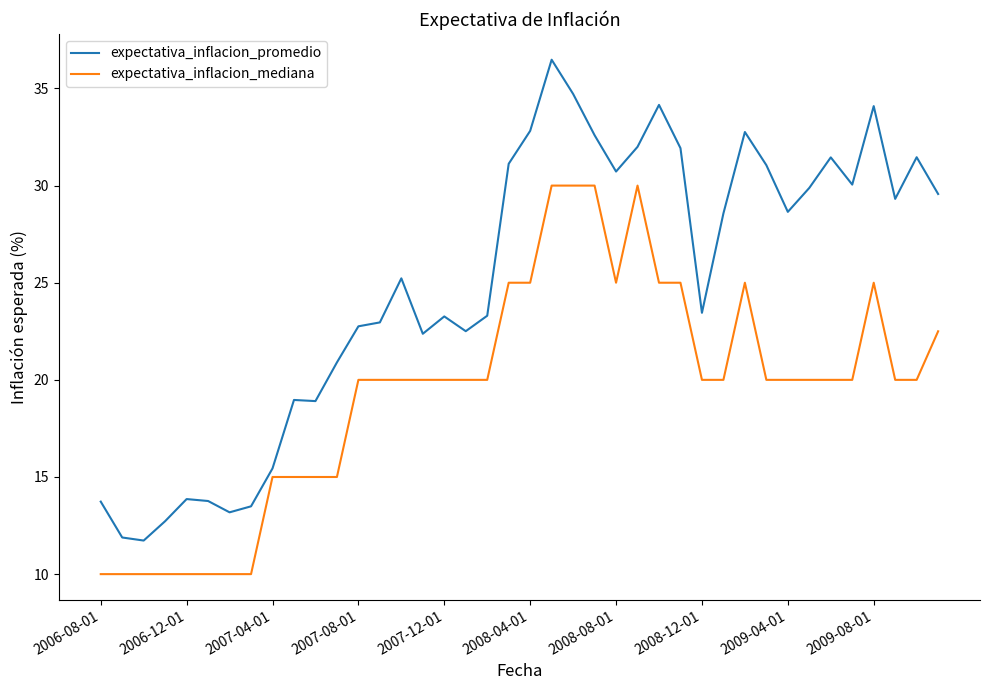

What is the lowest value of the expectativa_inflacion_mediana series?

10.0